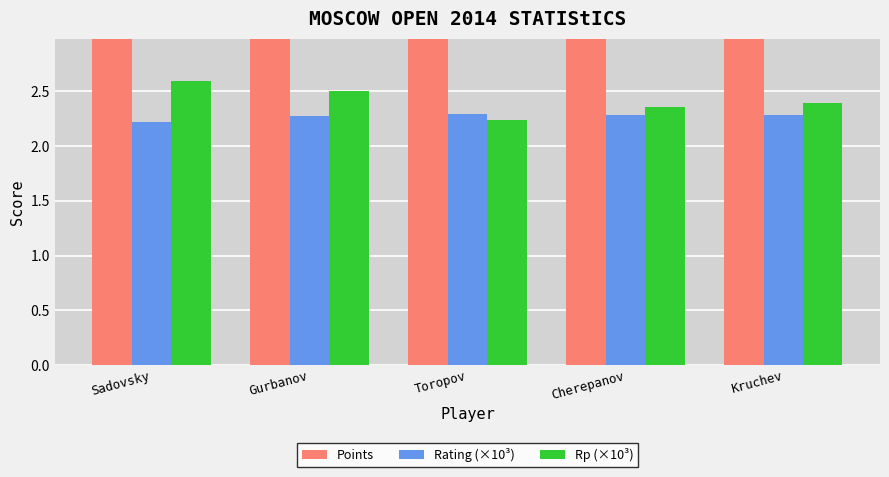

List the series in order of their peak value, highest first.

Points, Rp (×10³), Rating (×10³)